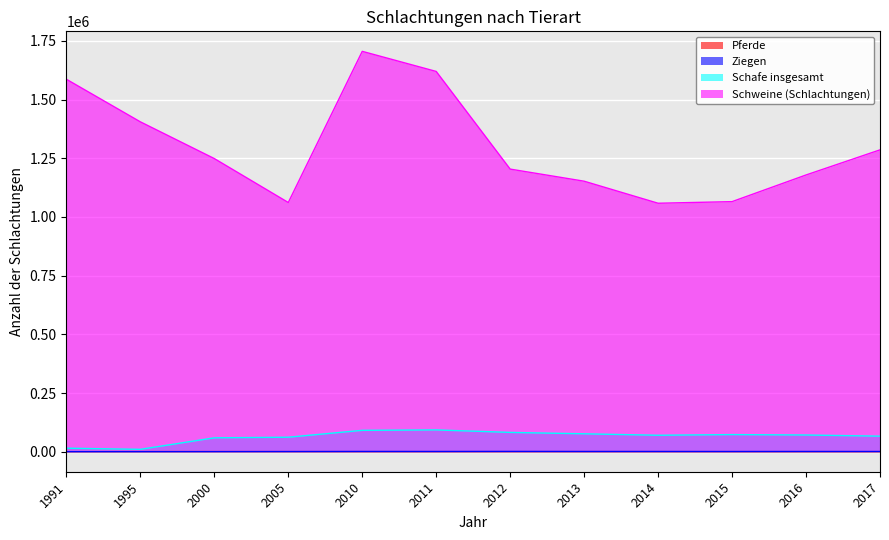

What is the spread (max minus min) of values at 2000?

1248462